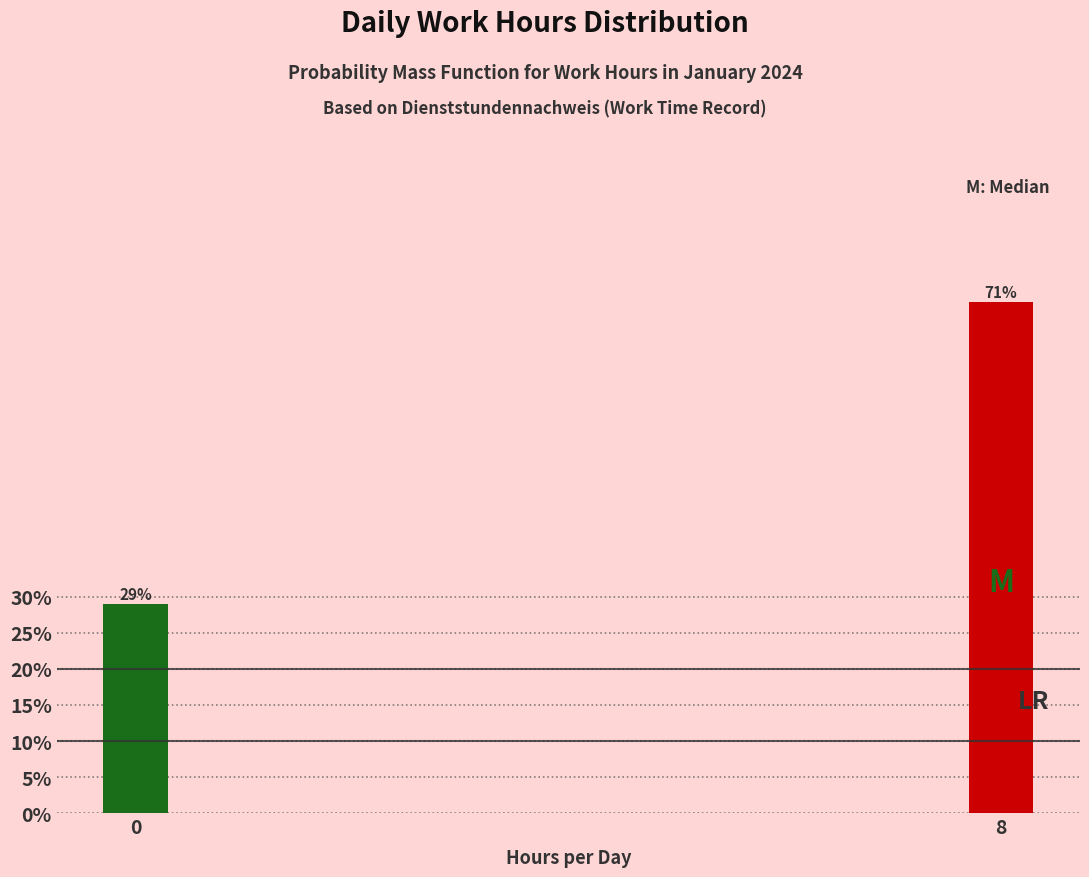

Reading right to left, list all the values displayed in this chart.

71.0	29.0